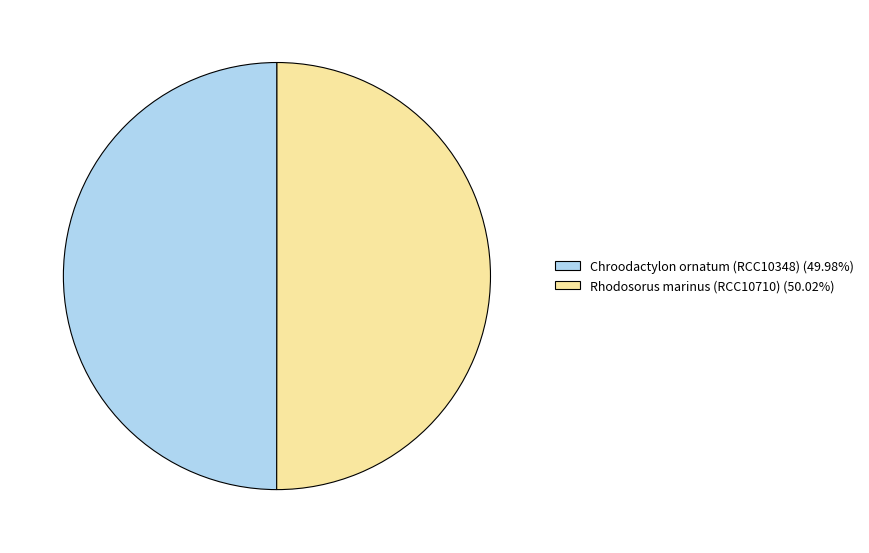

What is the ratio of the value at Chroodactylon ornatum (RCC10348) (49.98%) to the value at Rhodosorus marinus (RCC10710) (50.02%)?

1.0